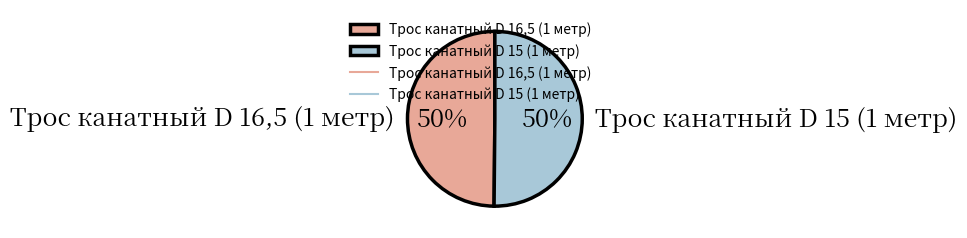

Count the number of slices in the pie.

2